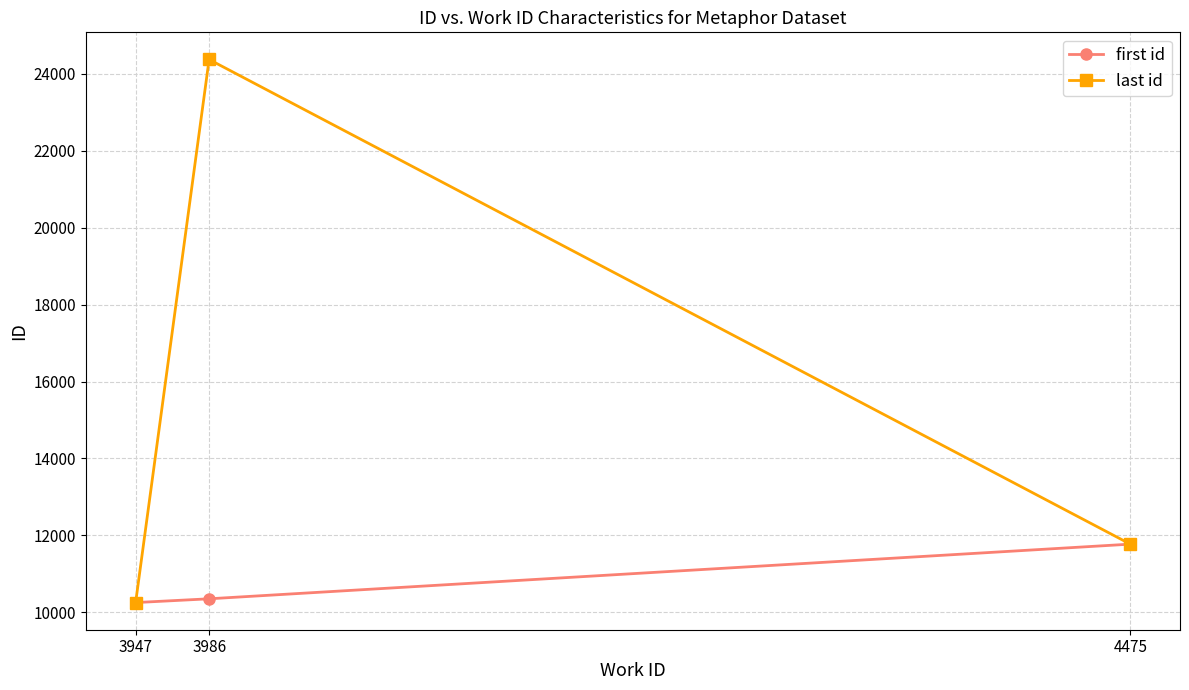

Count the number of categories in the chart.

3